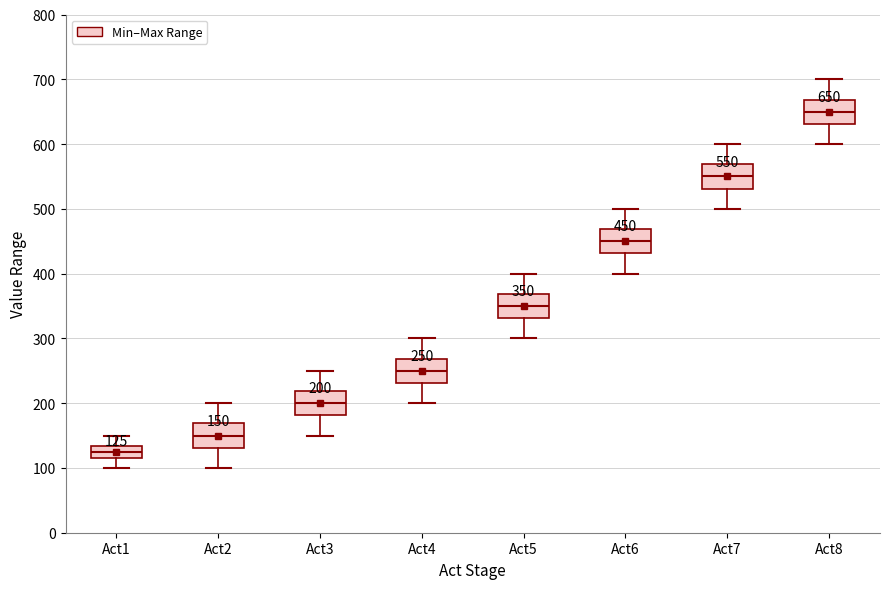

Which box's median line is the highest?

Act8